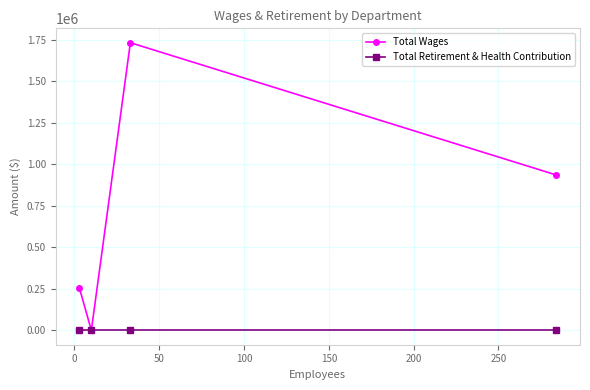

Reading left to right, list all the values displayed in this chart.

Total Wages: 253265	0	1731246	935392
Total Retirement & Health Contribution: 0	0	0	0